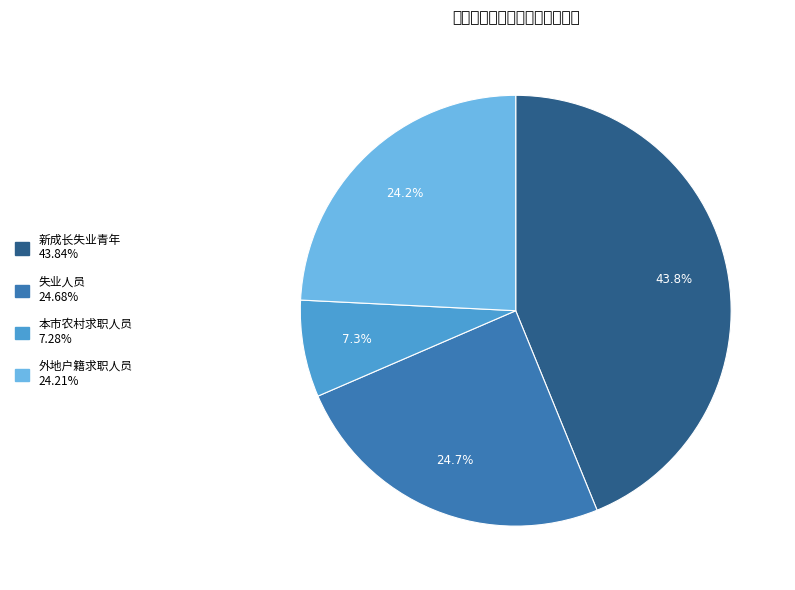

Which category has the biggest portion of the pie?

新成长失业青年